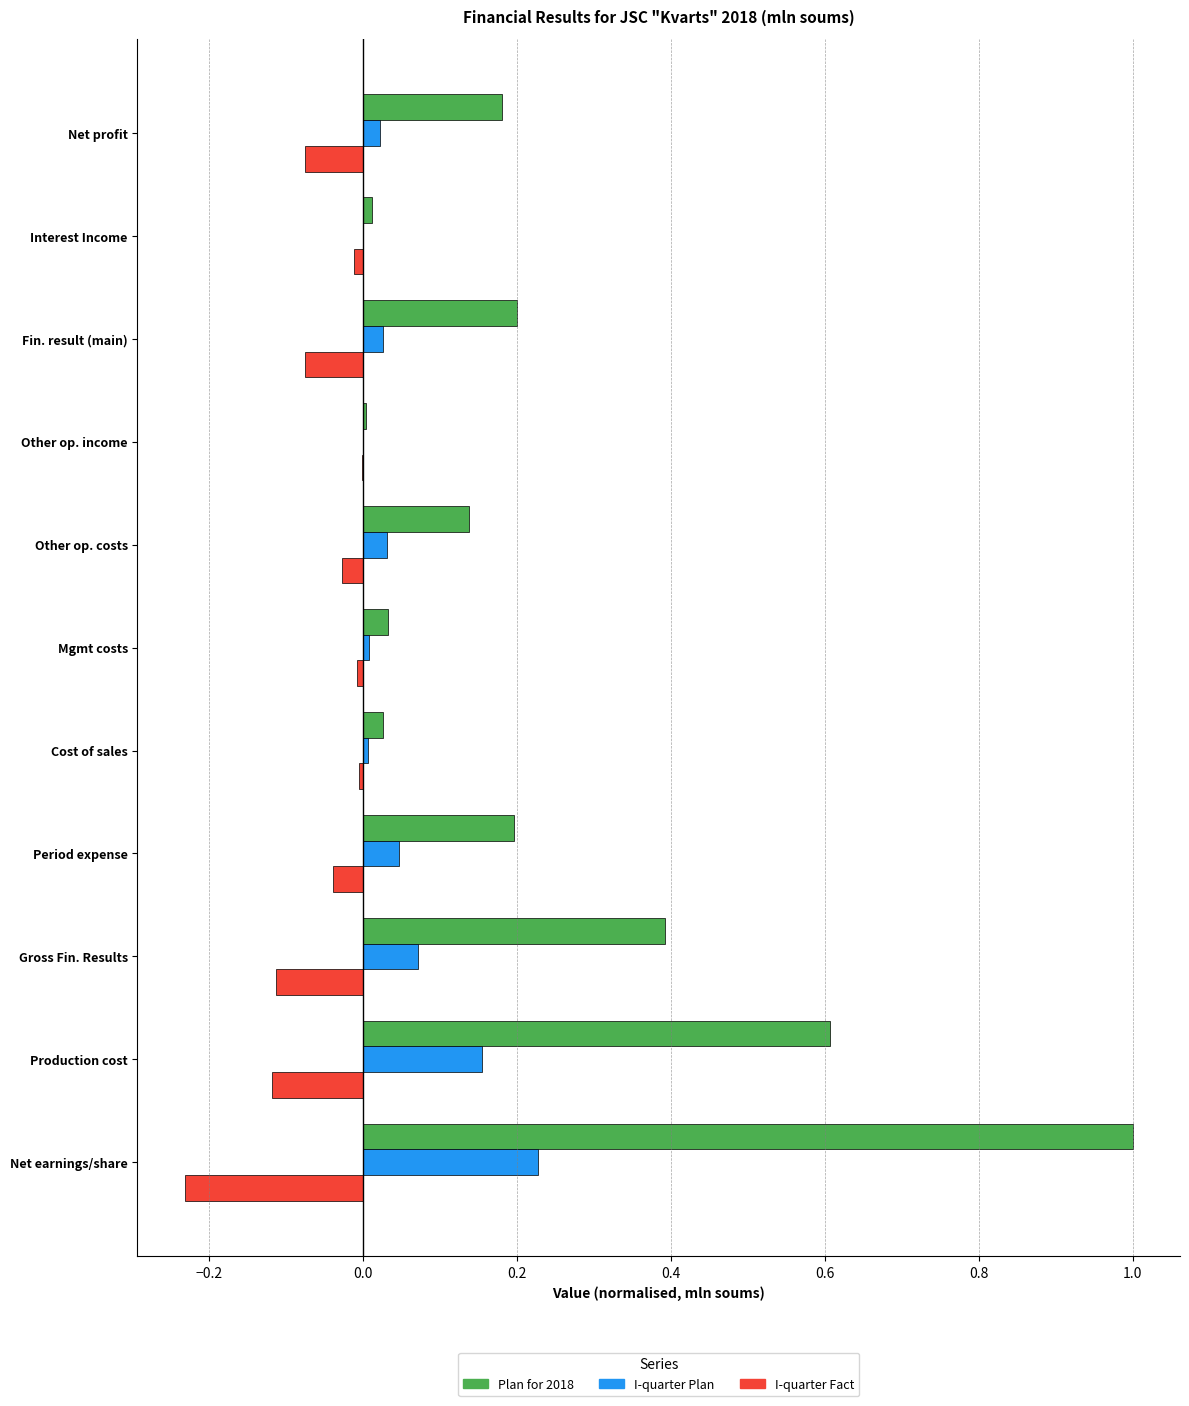

Which series has the largest total across all categories?

Plan for 2018